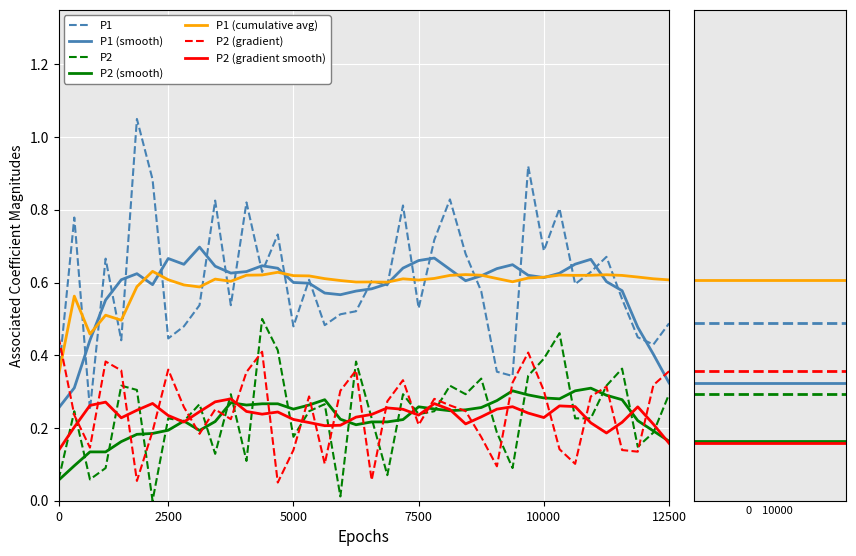

Count the number of data series in this chart.

7